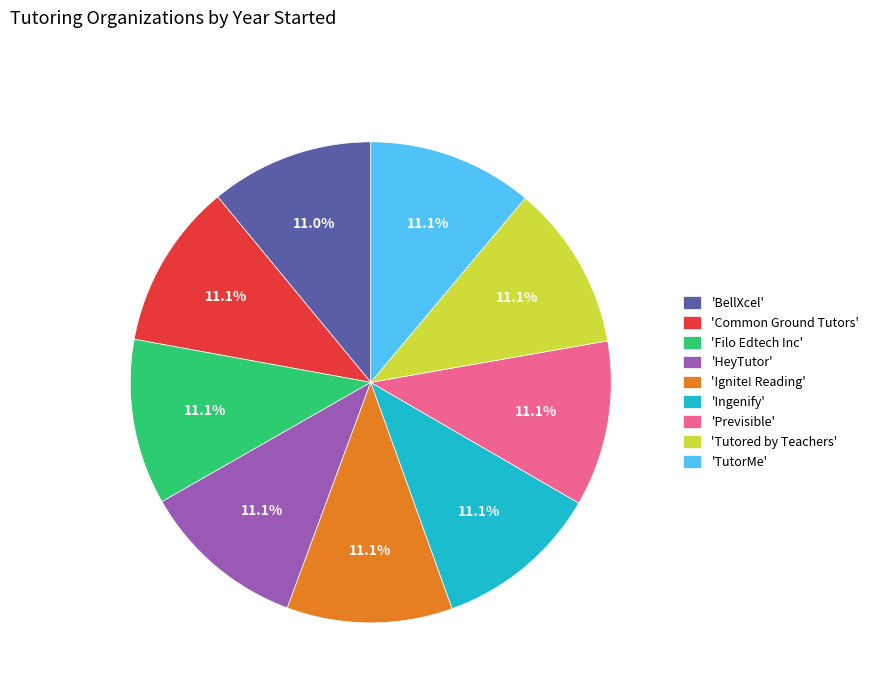

Does 'Ignite! Reading' represent more than half of the total?

No